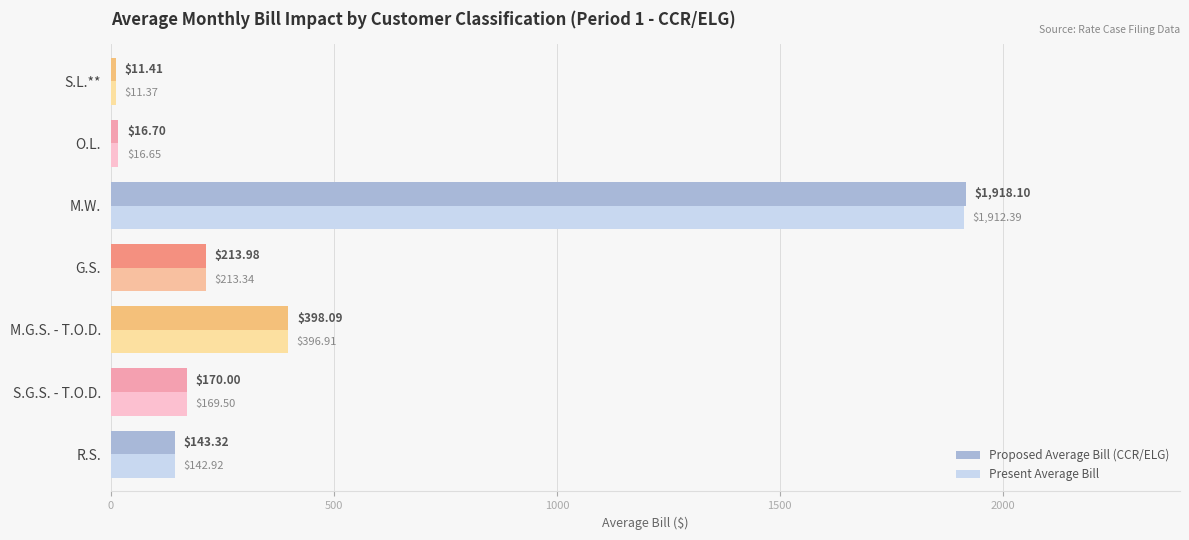

List the labels in order of Proposed Average Bill (CCR/ELG) value, smallest first.

S.L.**, O.L., R.S., S.G.S. - T.O.D., G.S., M.G.S. - T.O.D., M.W.